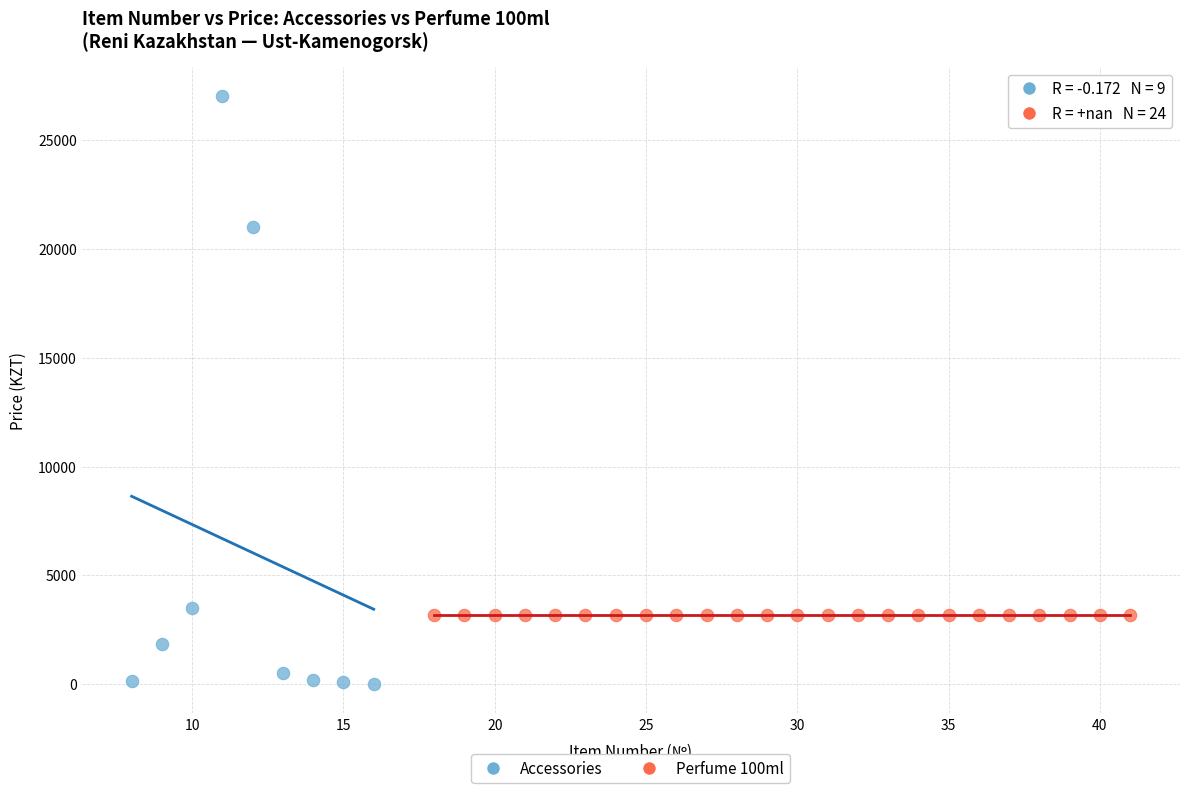

Which series reaches the maximum Y coordinate?

Accessories